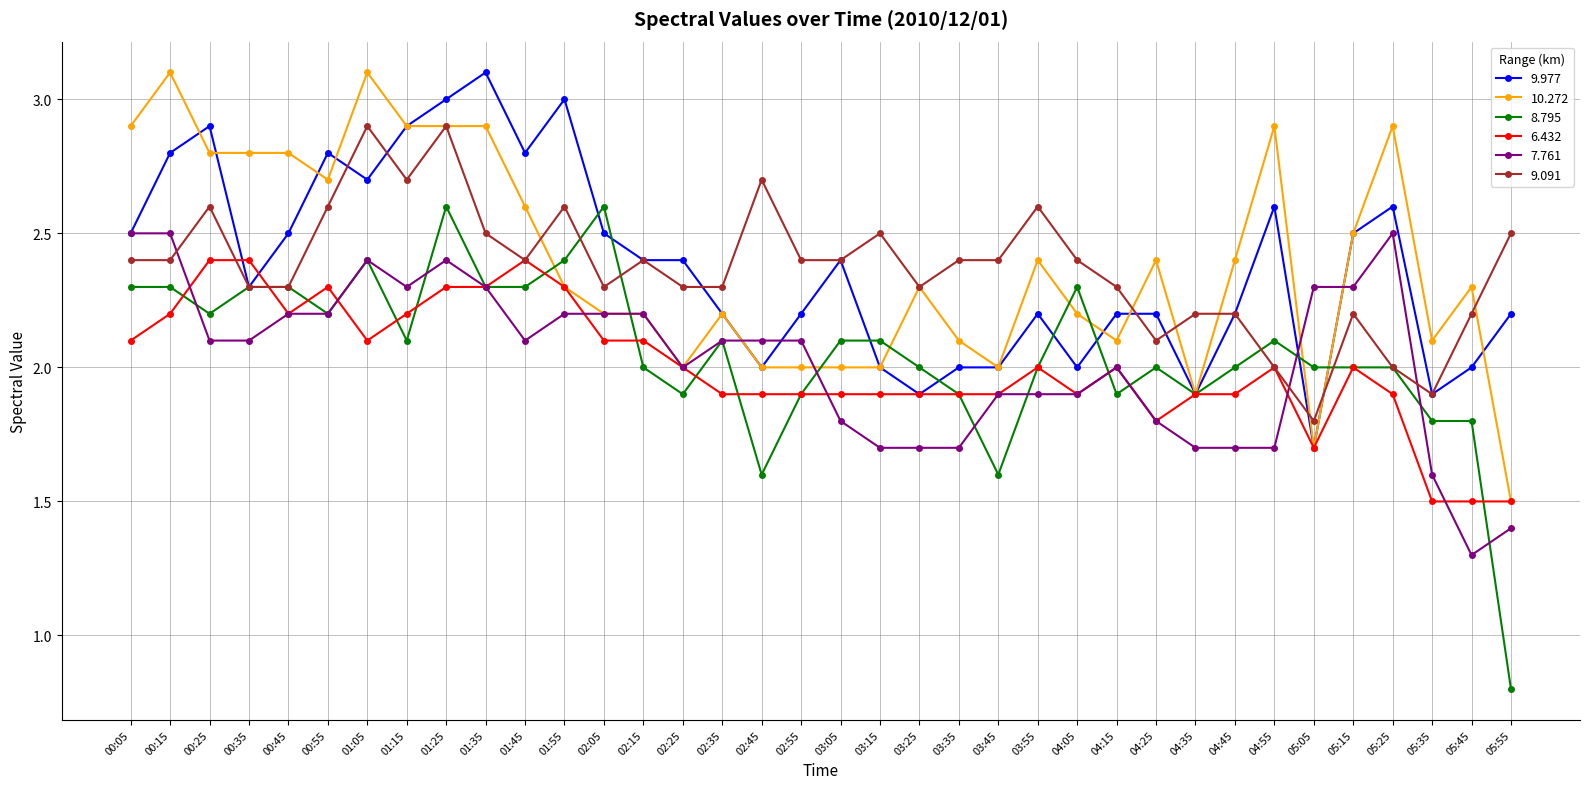

Where do 7.761 and 9.091 first cross each other?

00:15 and 00:25